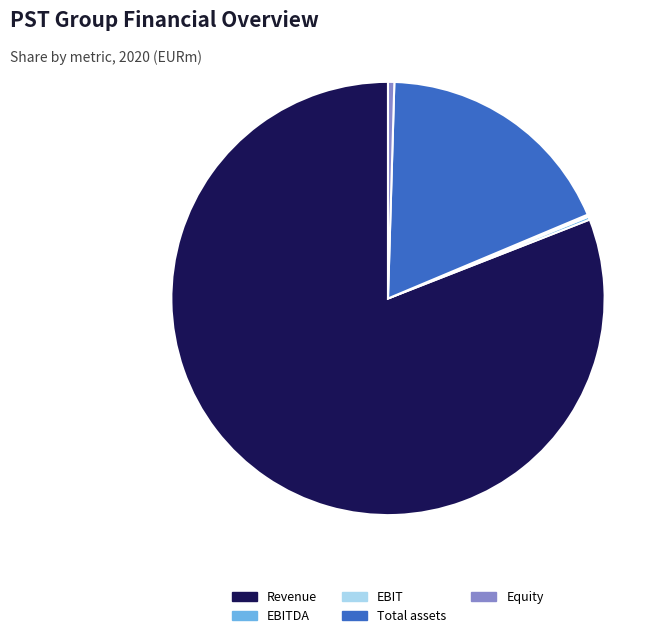

What is the largest slice in the pie chart?

Revenue